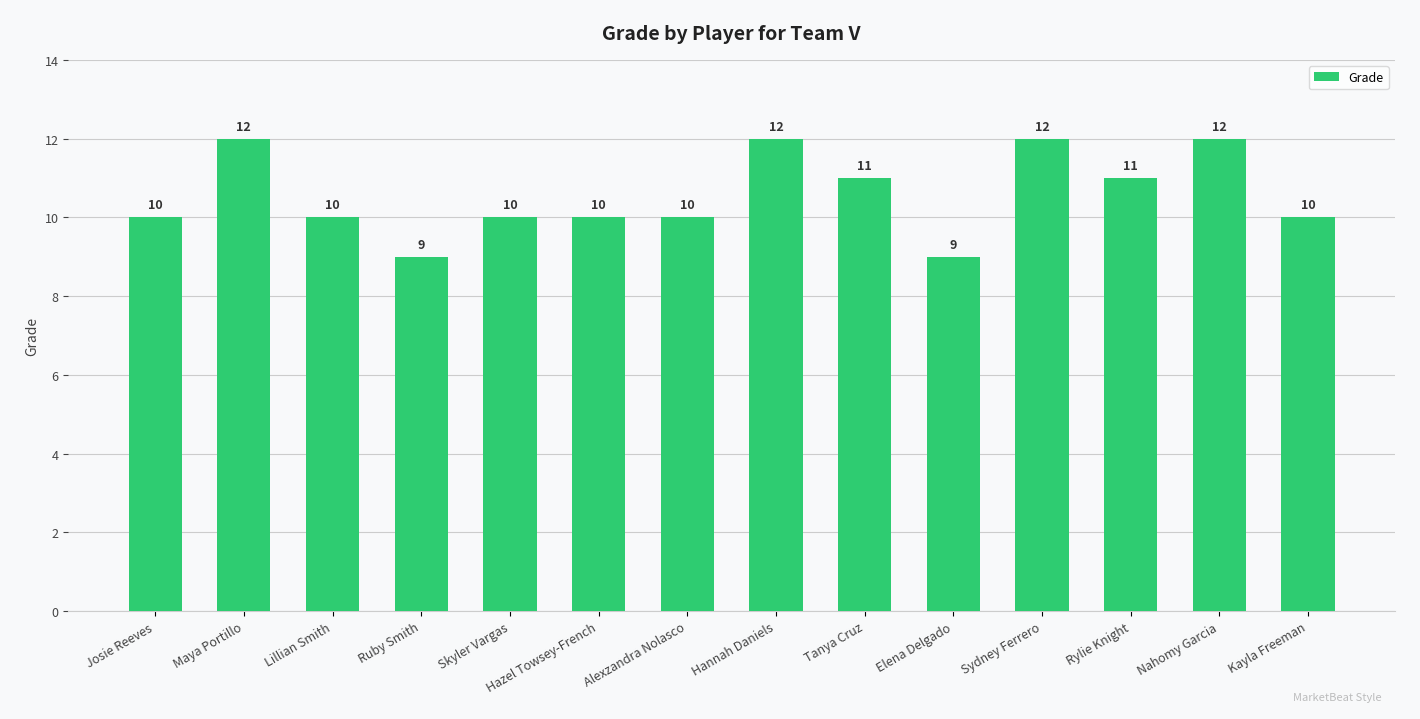

Reading left to right, what are all the values shown in this chart?

10	12	10	9	10	10	10	12	11	9	12	11	12	10